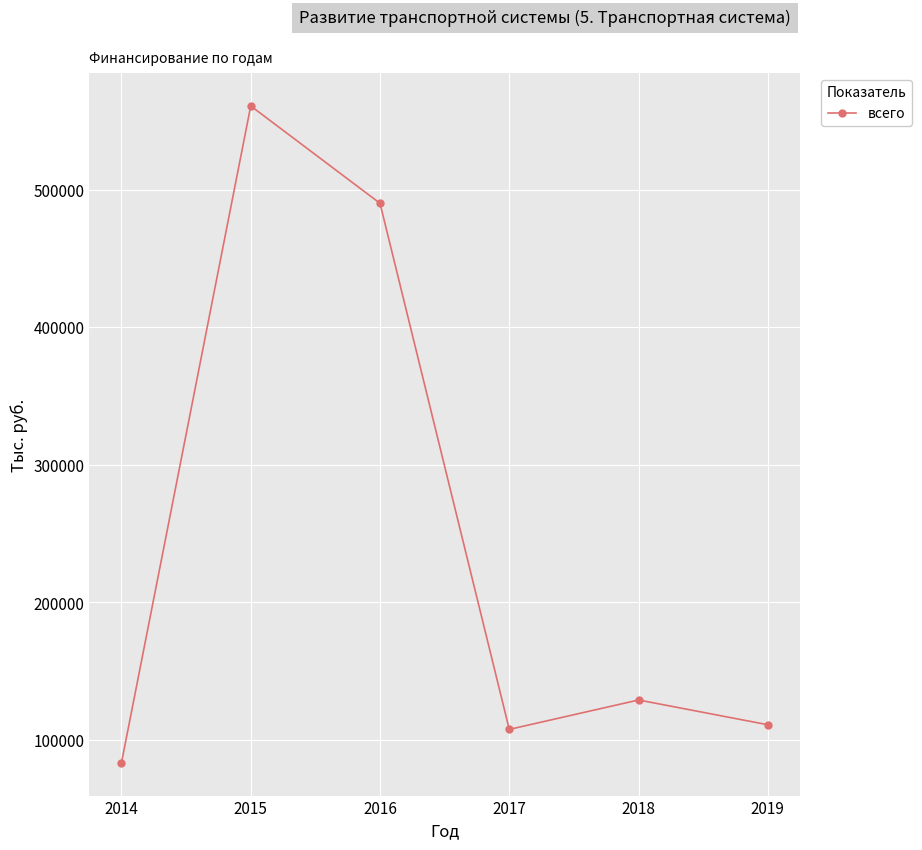

How many data points are above 129148?

3